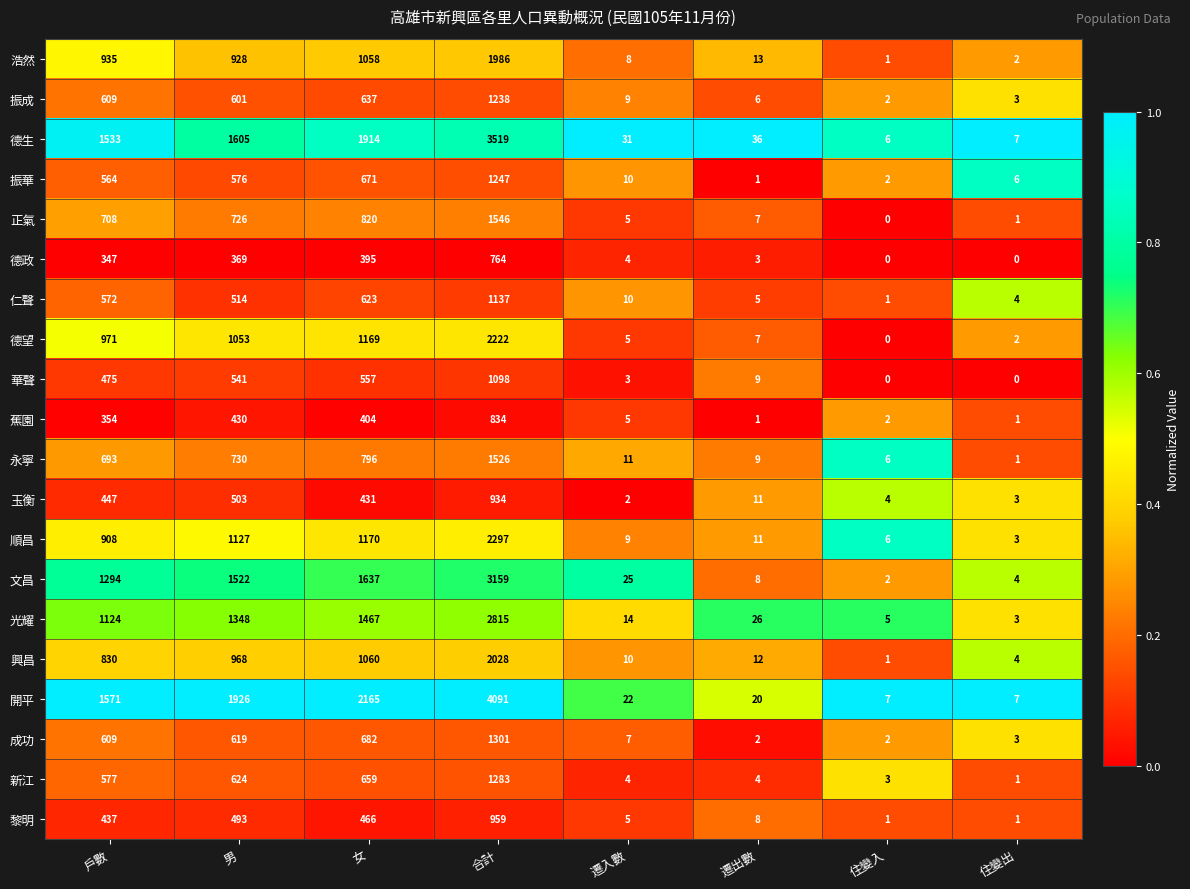

True or false: 玉衡 has a value of 934 at 合計.

True